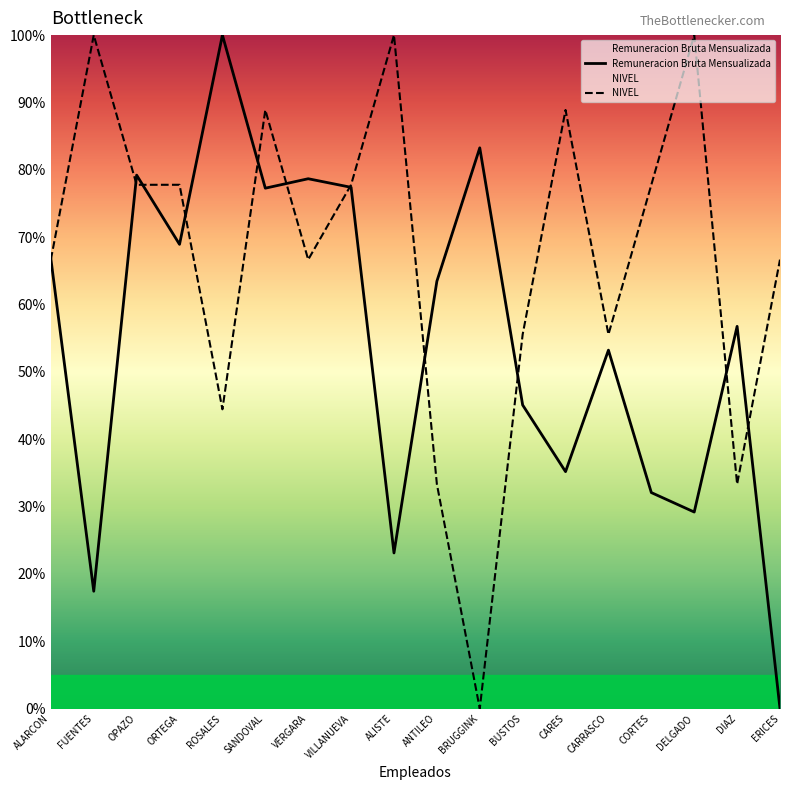

List the series in order of their overall mean, lowest first.

Remuneracion Bruta Mensualizada, NIVEL